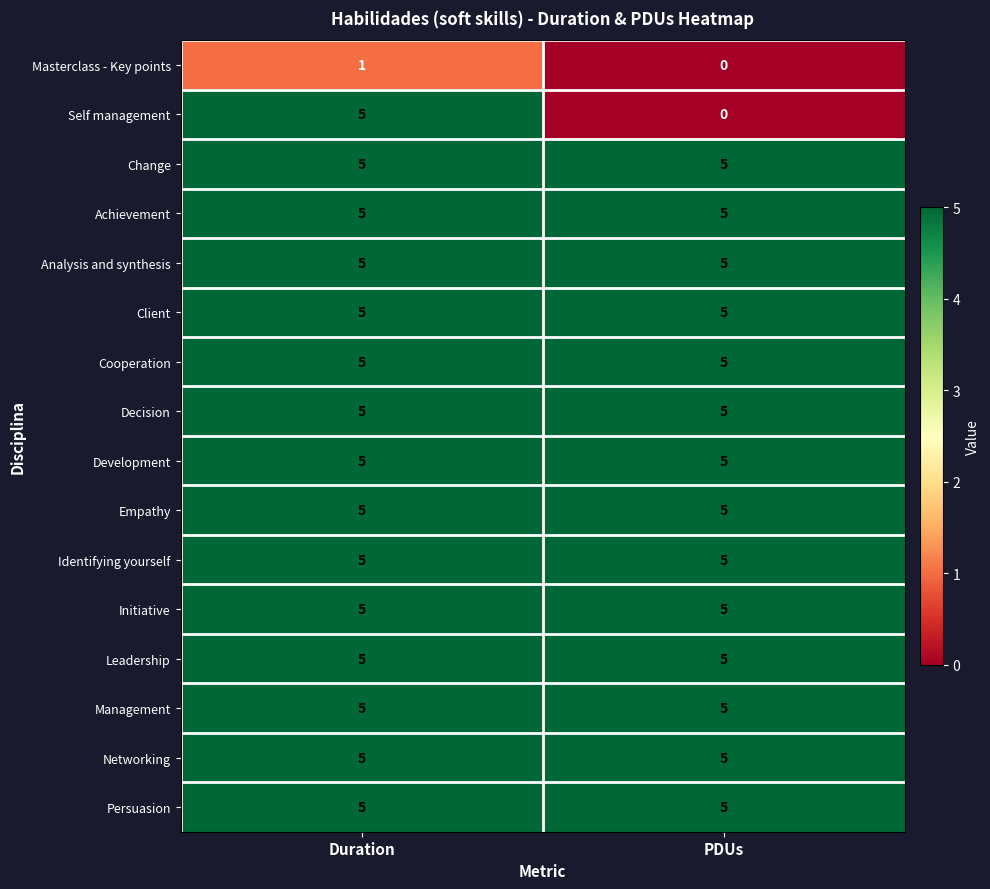

The value of Cooperation at PDUs is 2. True or false?

False